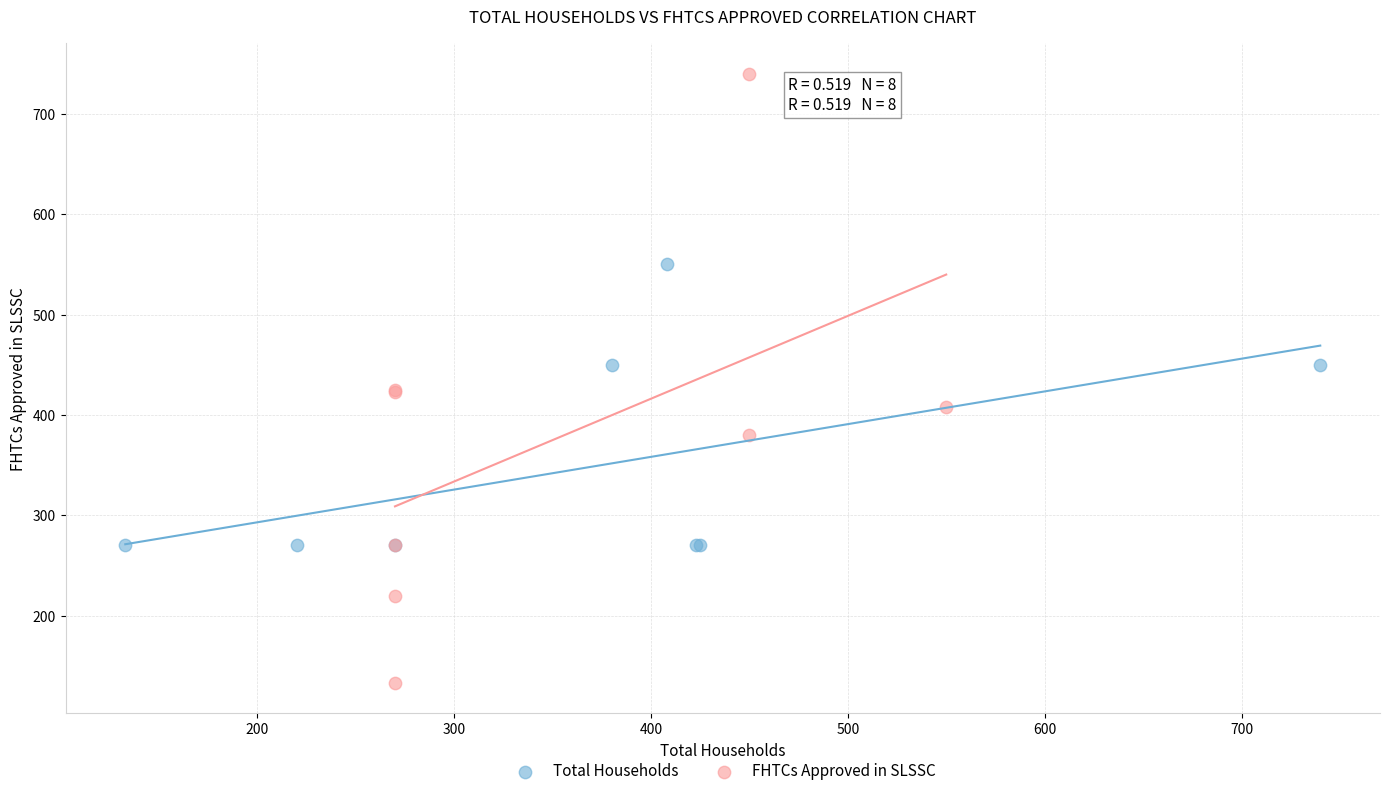

Which series reaches the minimum Y coordinate?

FHTCs Approved in SLSSC